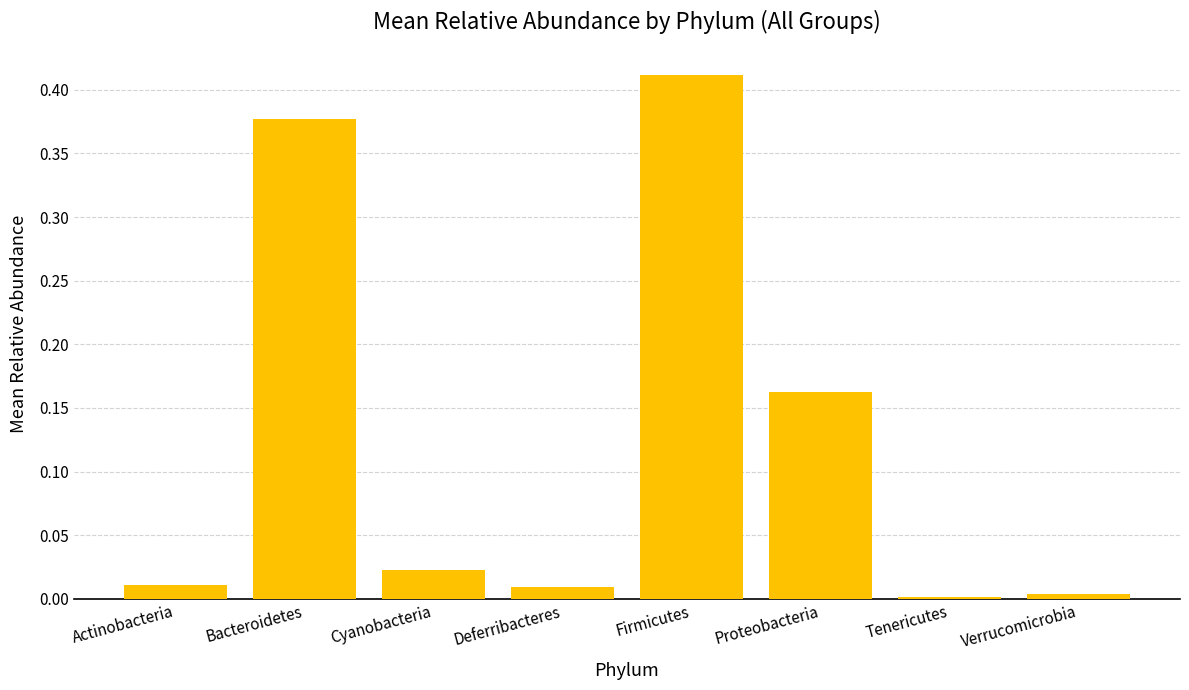

How many bars are there in total?

8